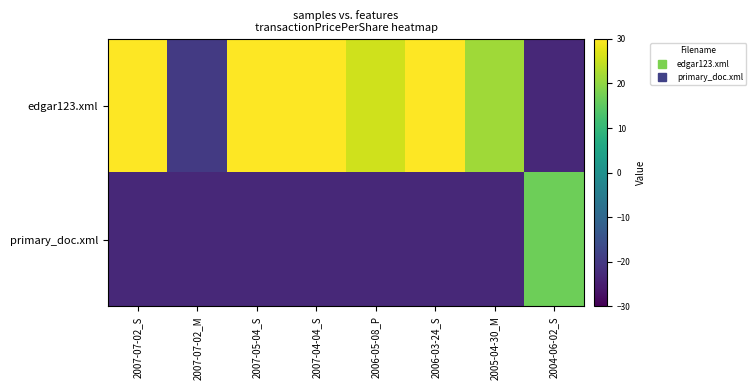

Which series has the widest spread of values?

edgar123.xml